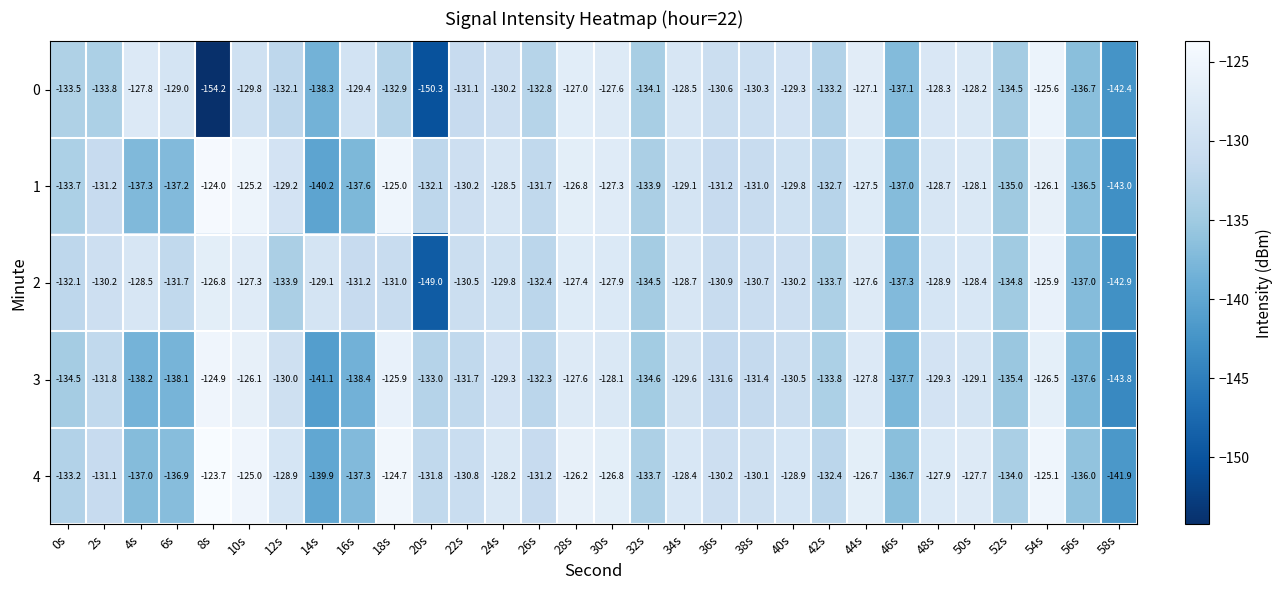

What is the difference between the highest and lowest values at 54s?

1.4